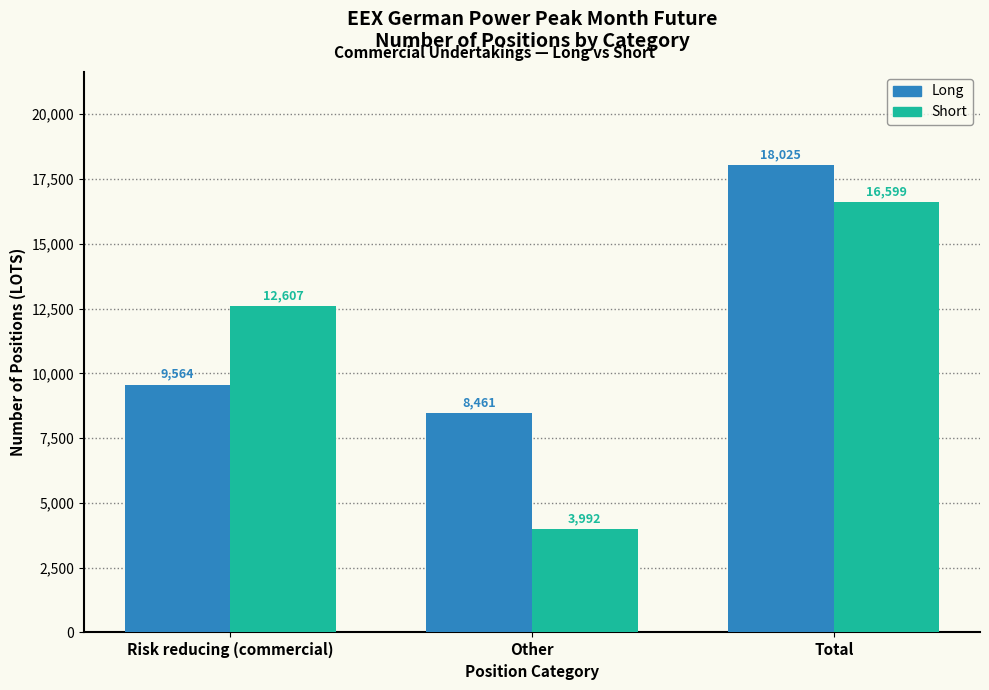

Reading left to right, list all the values displayed in this chart.

Long: Risk reducing (commercial)=9564	Other=8461	Total=18025
Short: Risk reducing (commercial)=12607	Other=3992	Total=16599